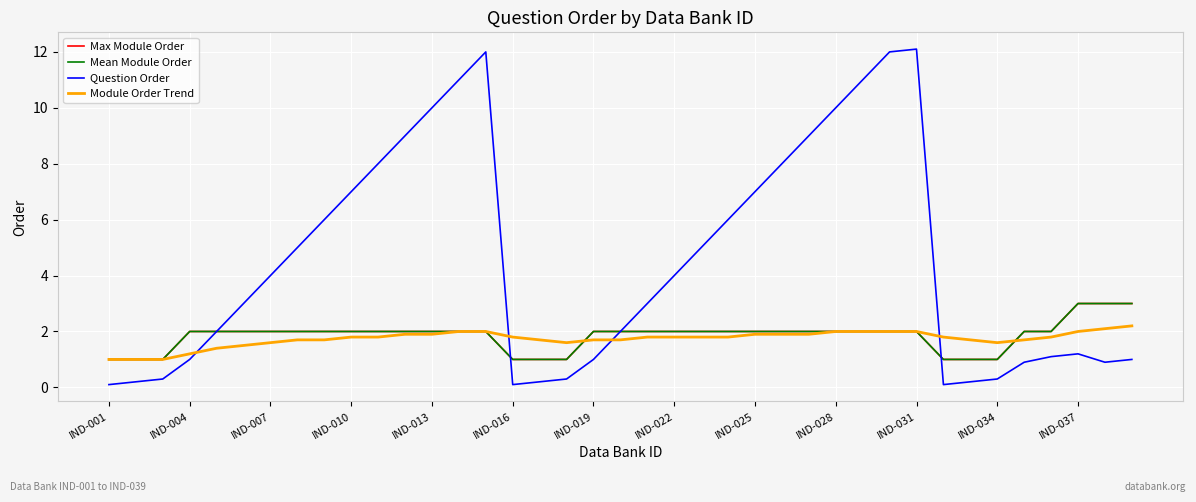

Is this an area chart (filled region under the line)?

No